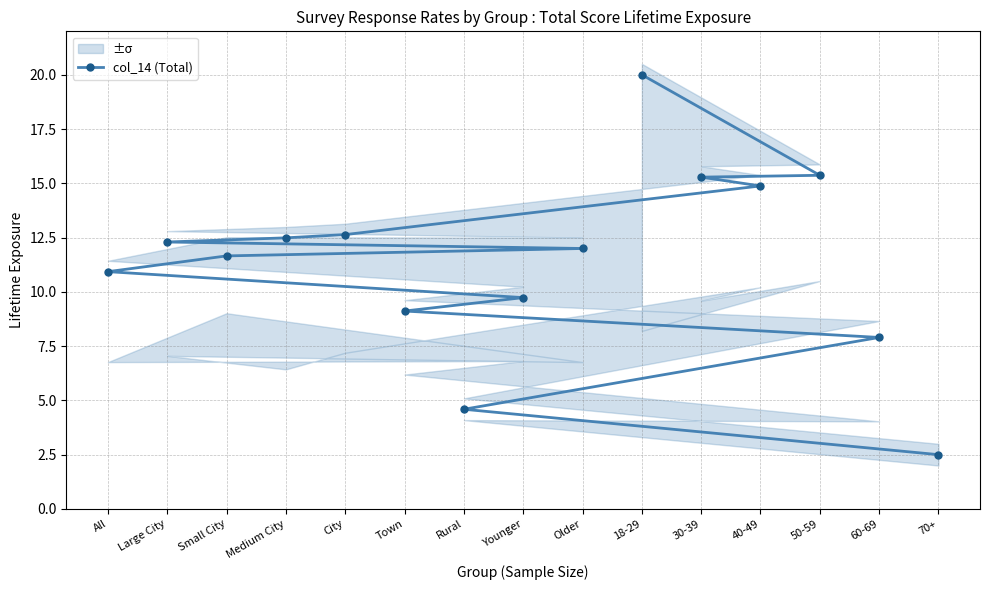

What is the difference between the maximum and minimum values?

17.5